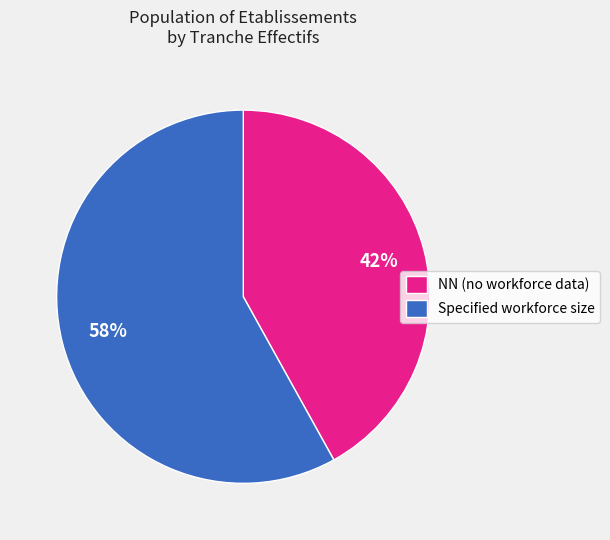

Is it true that NN (no workforce data) is 42% of the pie?

True